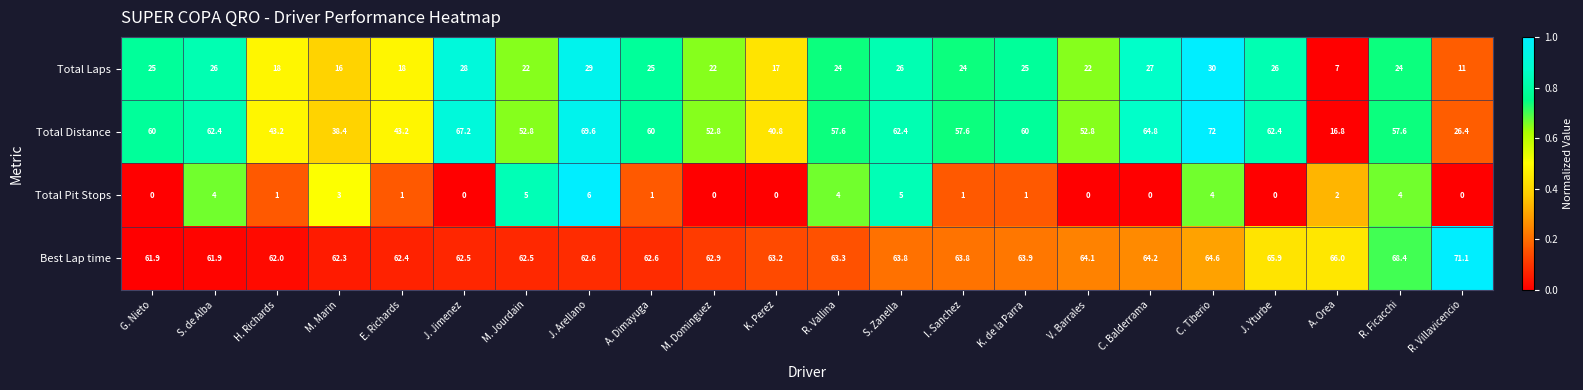

Which series changed the most between H. Richards and S. Zanella?

Total Distance